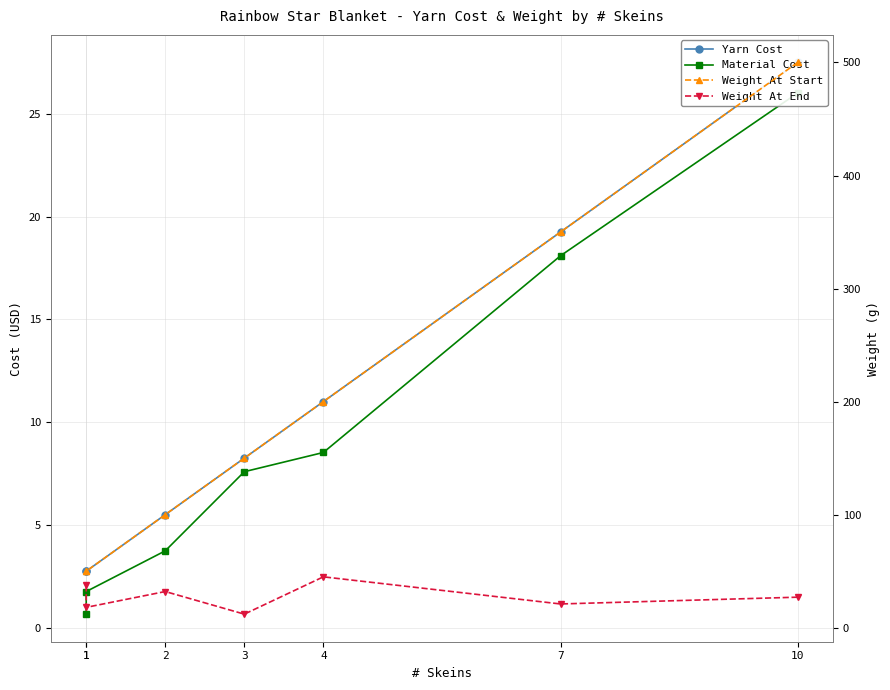

True or false: Material Cost and Weight At End cross at least once.

False